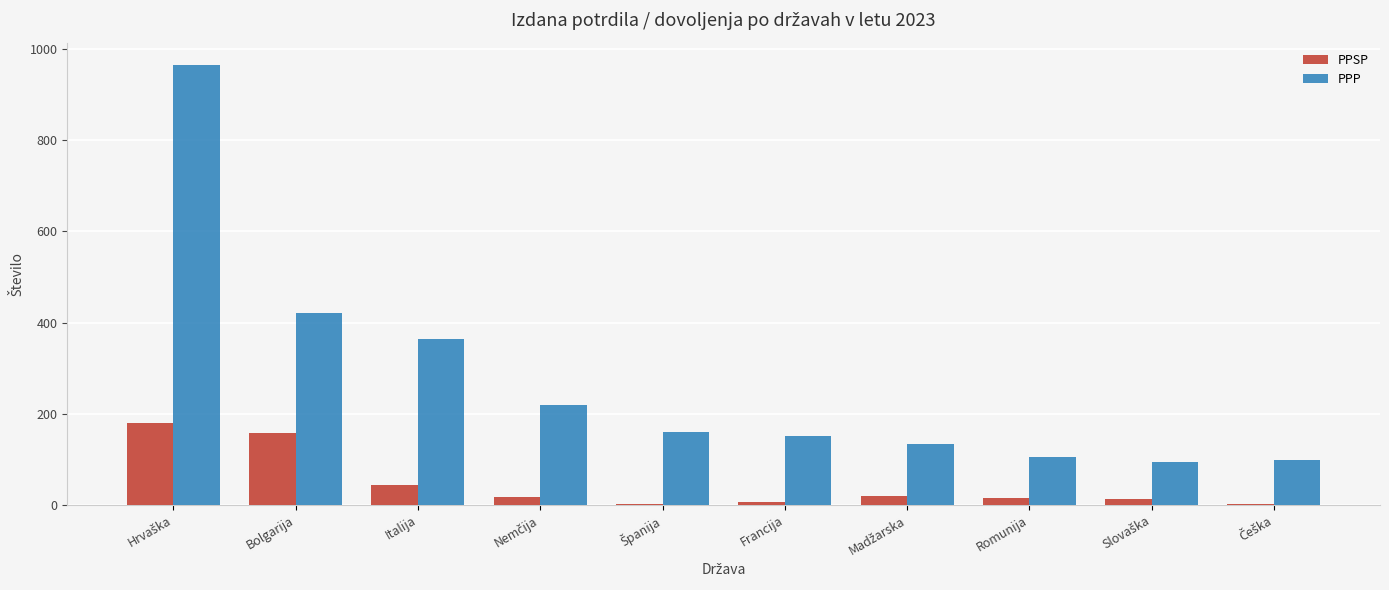

The PPP series shows 151 at Francija. True or false?

True